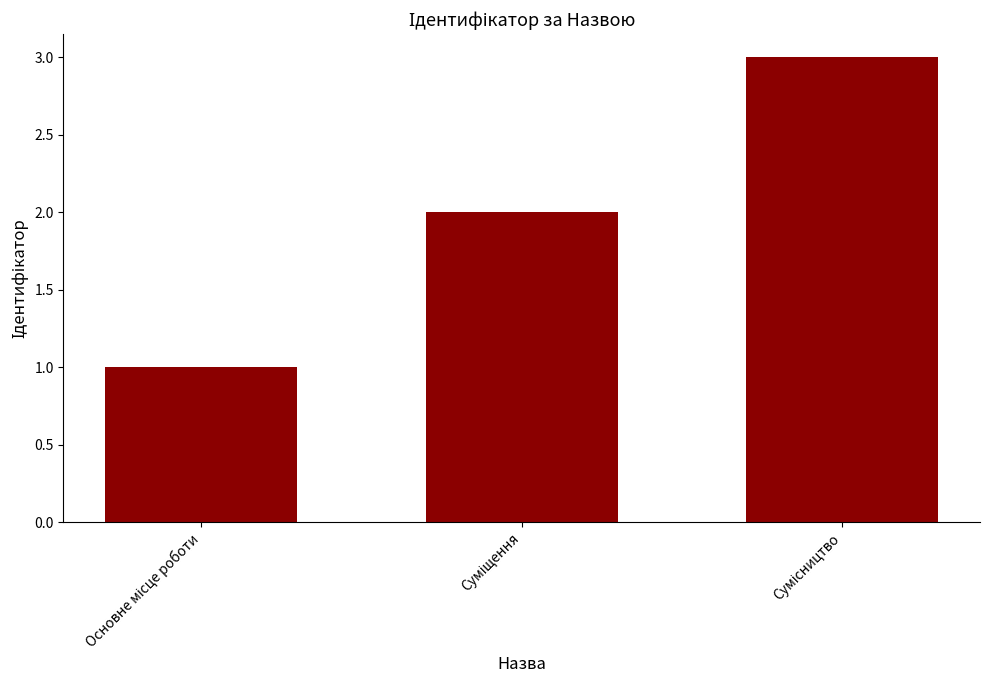

Reading left to right, transcribe all the data shown in this chart.

1	2	3